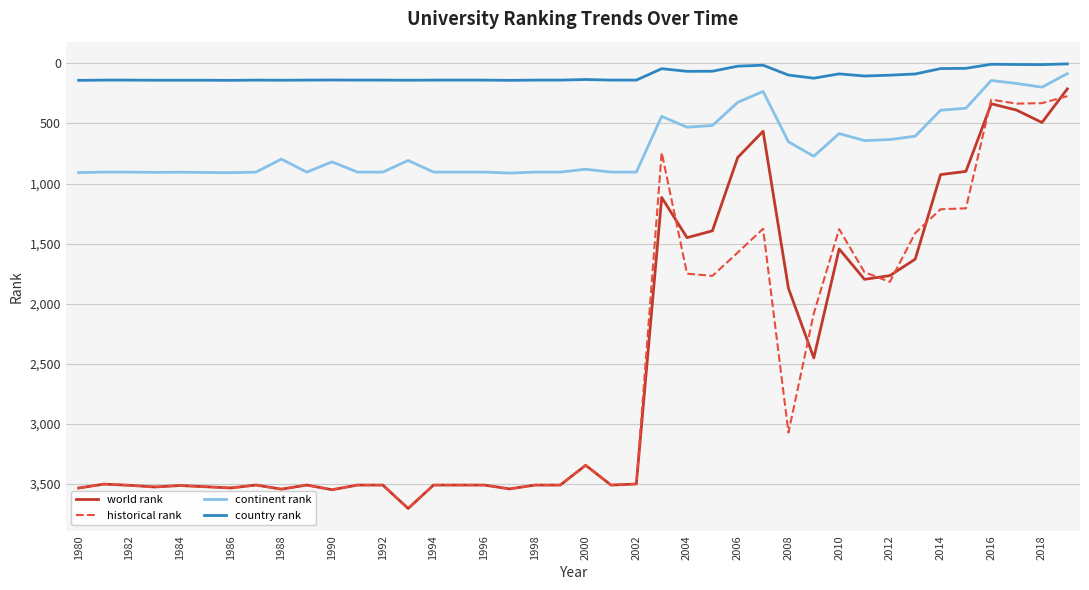

What is the minimum value for historical rank?

272.4